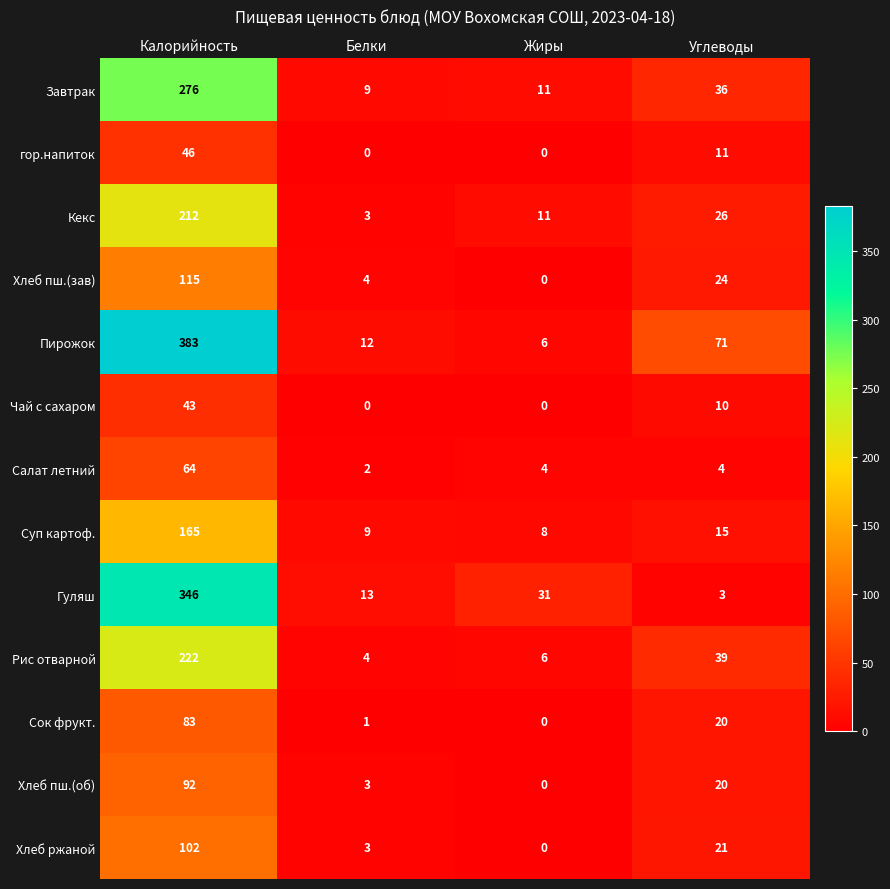

What is the difference between the maximum and second lowest values in the Хлеб пш.(об) series?

89